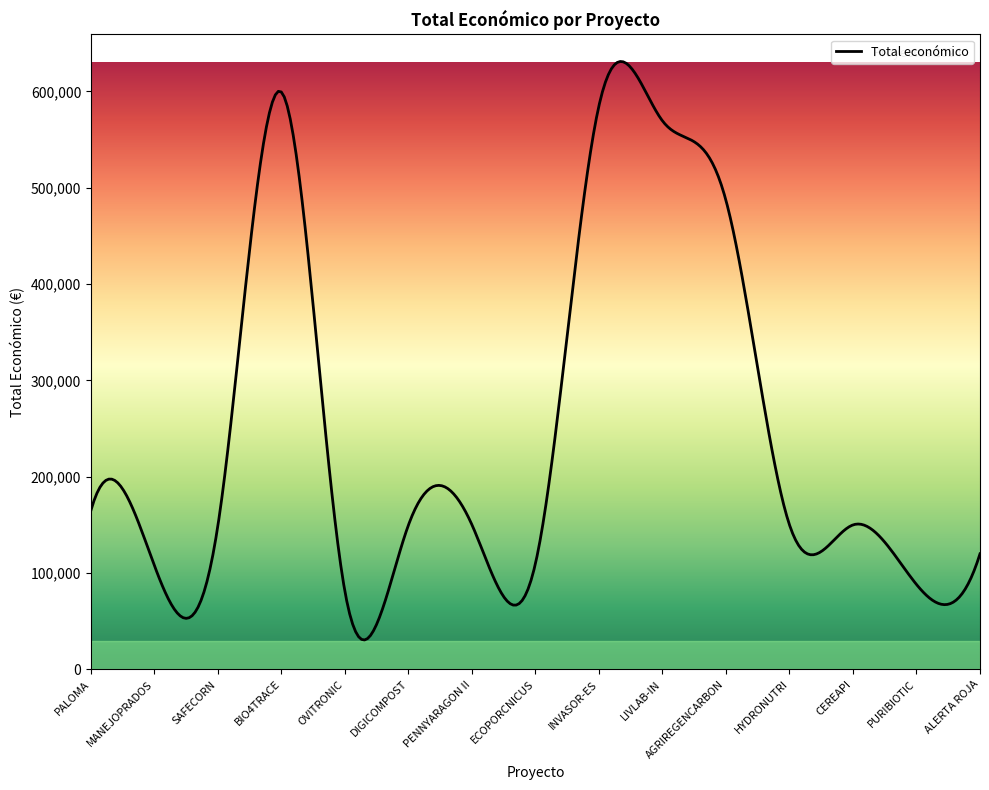

What is the minimum value shown in the chart?

30564.4